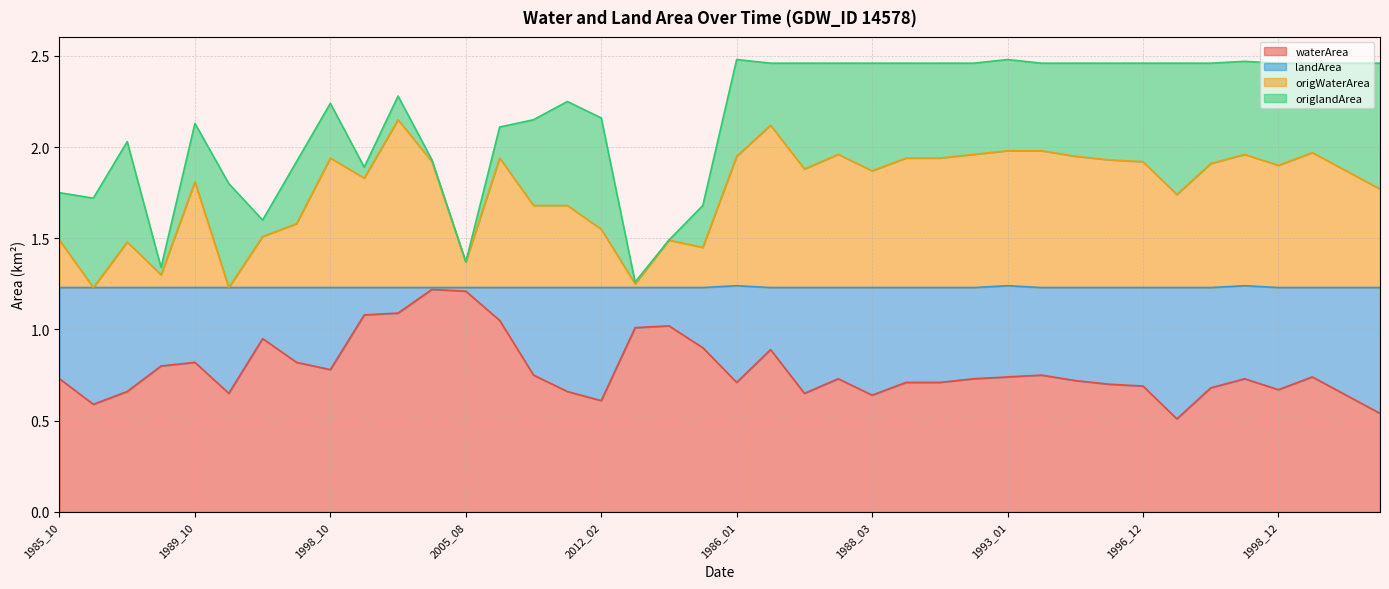

What is the highest value of the waterArea series?

1.2